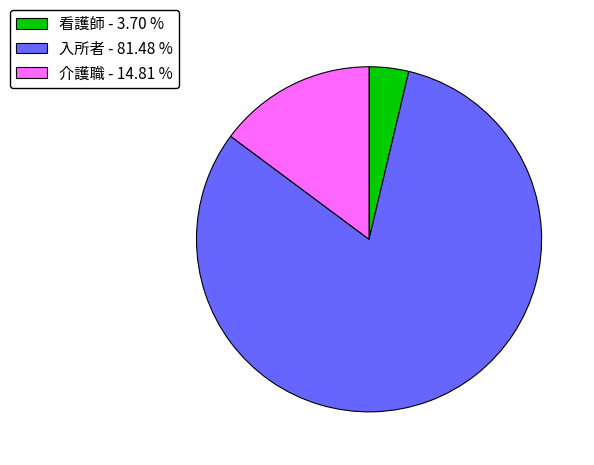

Does any single category account for the majority?

Yes